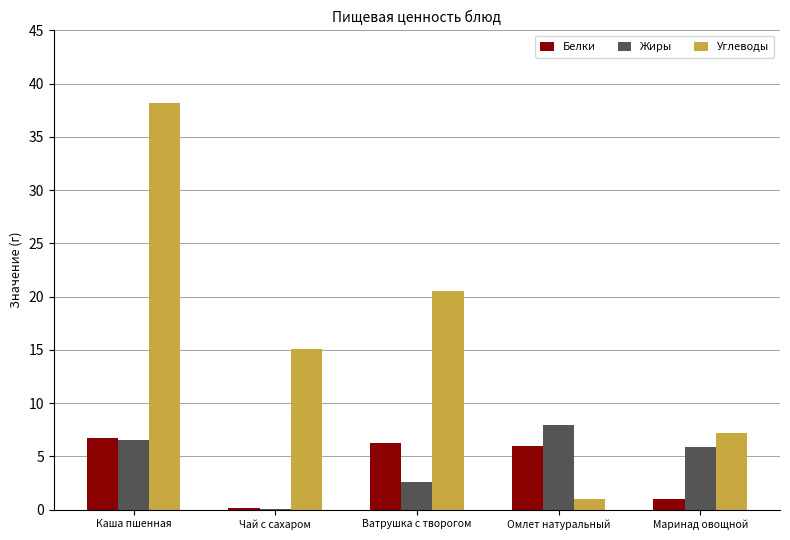

How many values in the Углеводы series exceed 15?

3